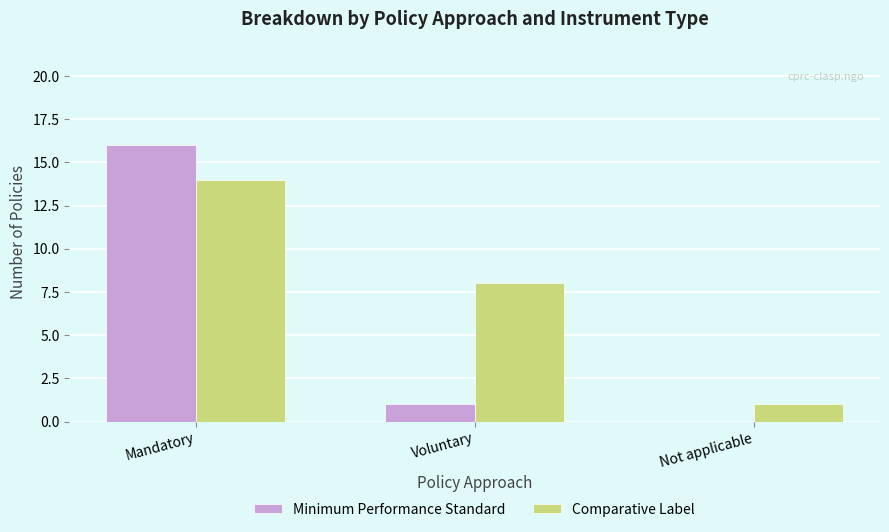

At which category is the sum across all series the highest?

Mandatory